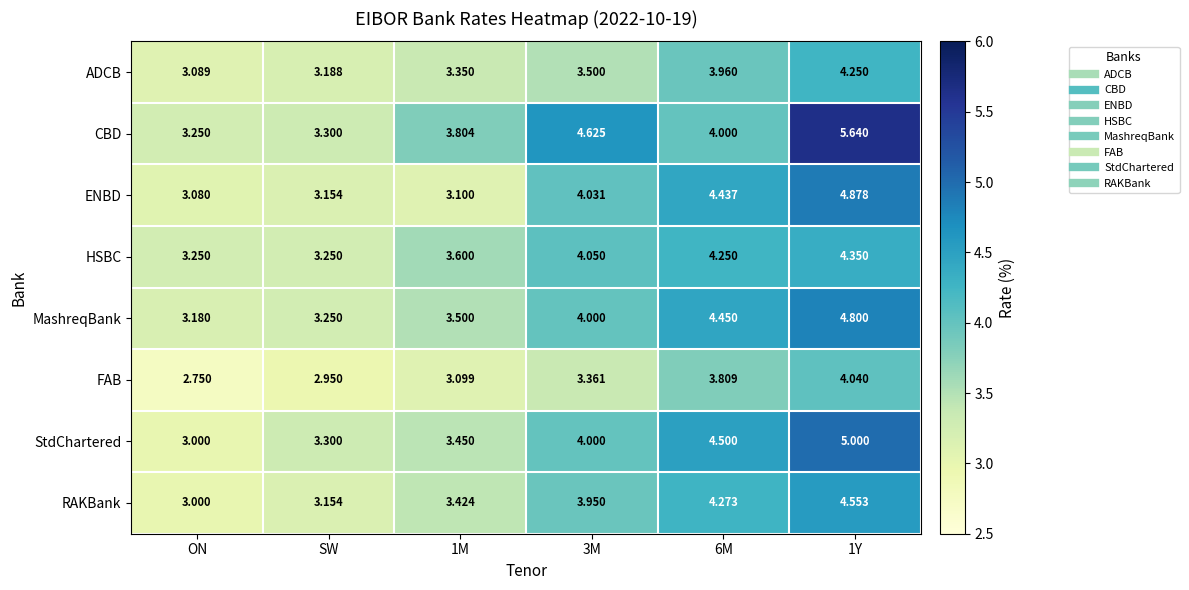

Which series has the largest range (max minus min)?

CBD